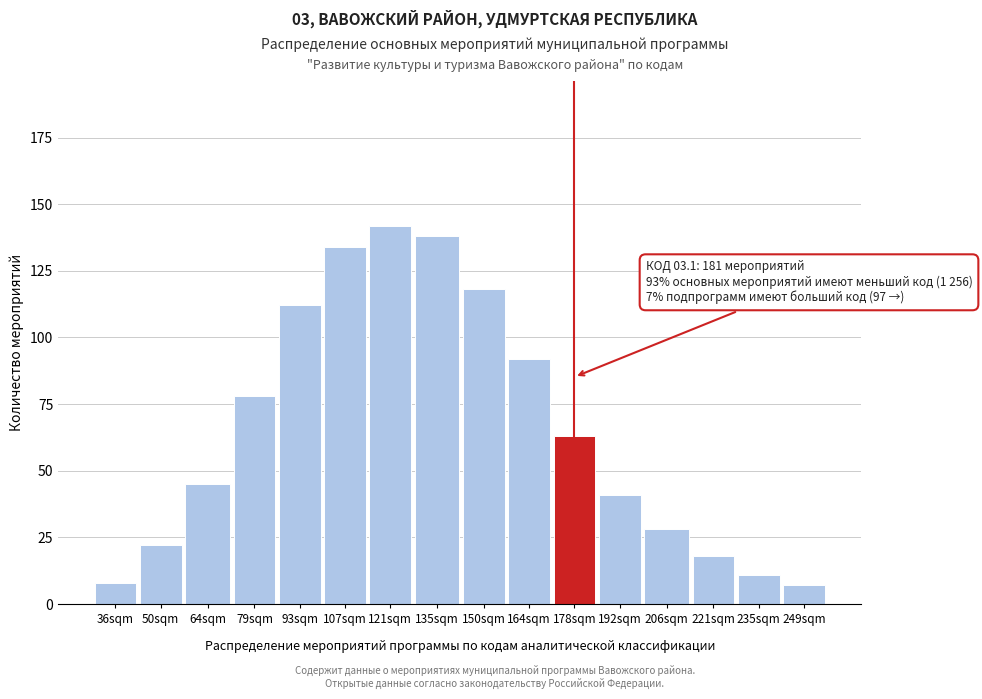

Reading left to right, extract all data points from this chart.

8	22	45	78	112	134	142	138	118	92	63	41	28	18	11	7